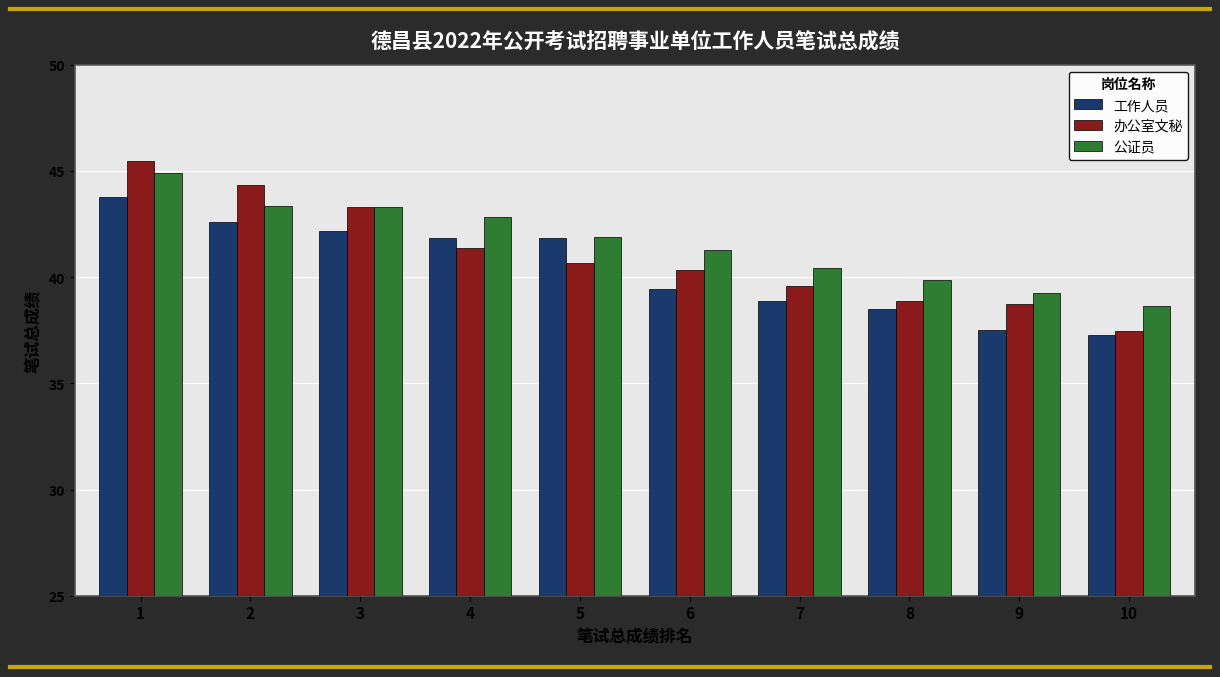

List the series in order of their peak value, lowest first.

工作人员, 公证员, 办公室文秘